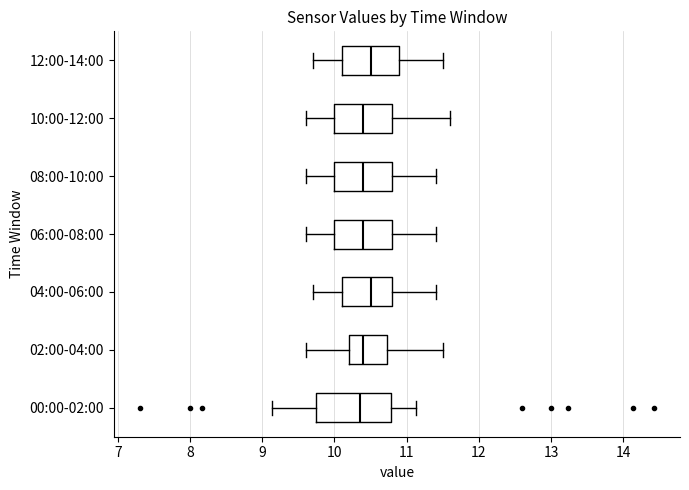

Which box is the widest, from its left edge to its right edge?

00:00-02:00